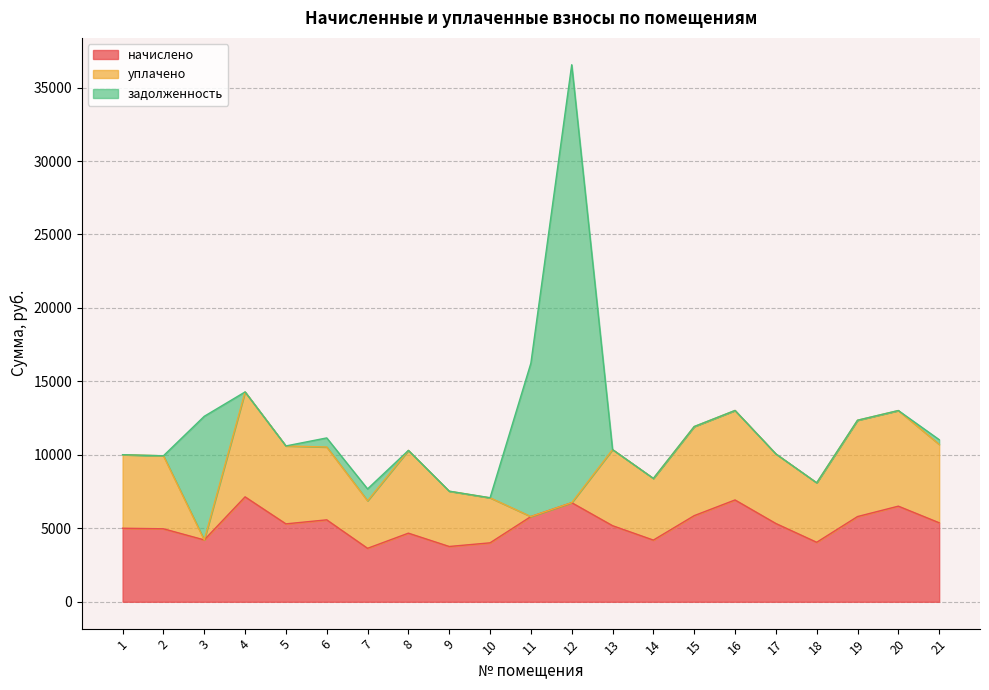

True or false: начислено has more than 1 interior local peaks.

True